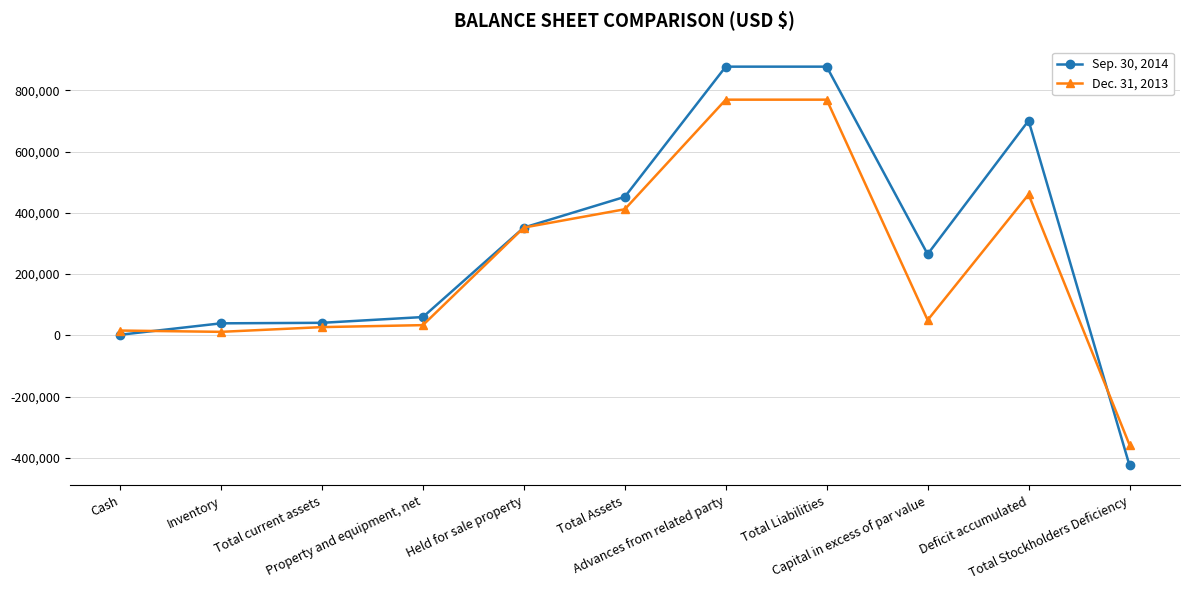

How many series are shown in this chart?

2